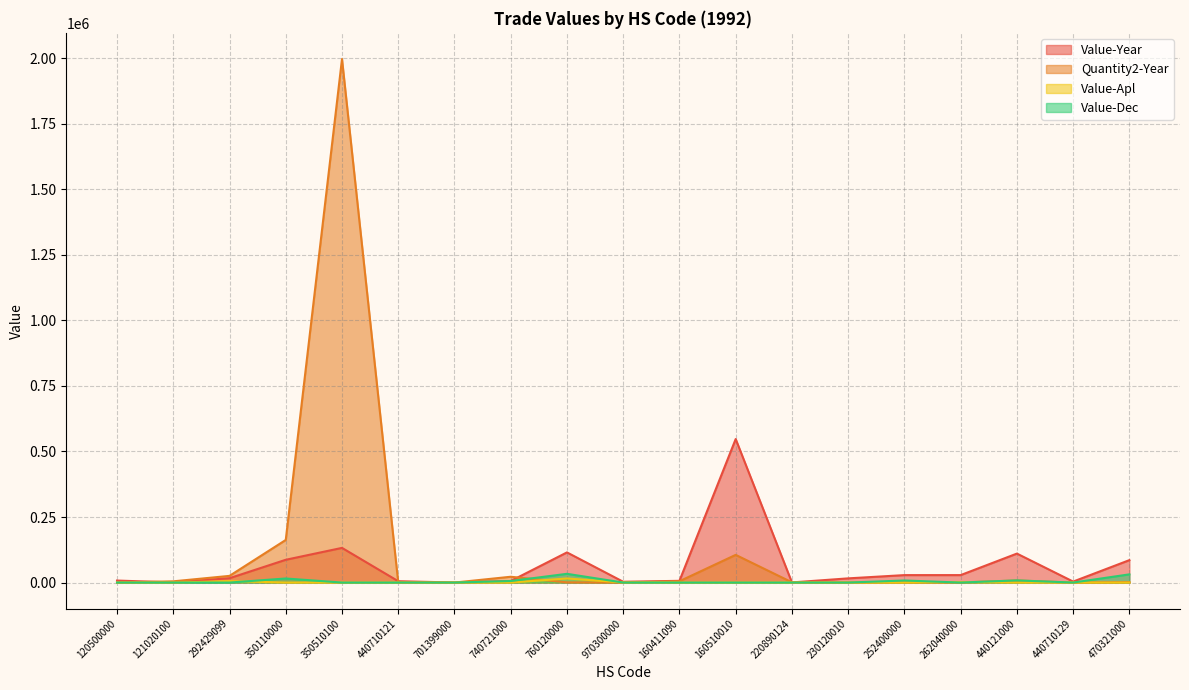

What is the maximum value for Value-Dec?

33323